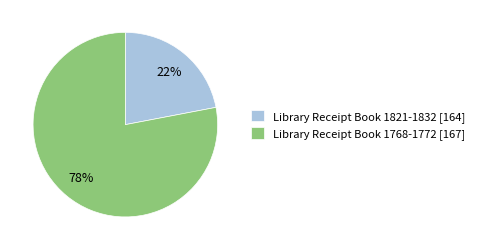

True or false: Library Receipt Book 1821-1832 [164] accounts for 36% of the total.

False